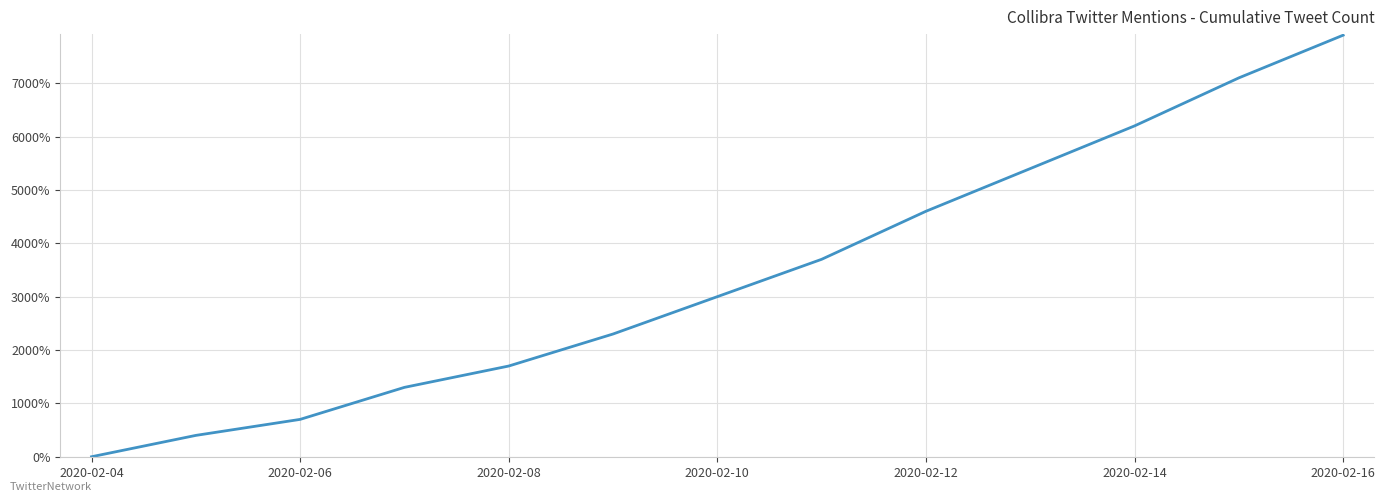

What is the difference between the maximum and minimum values?

7900